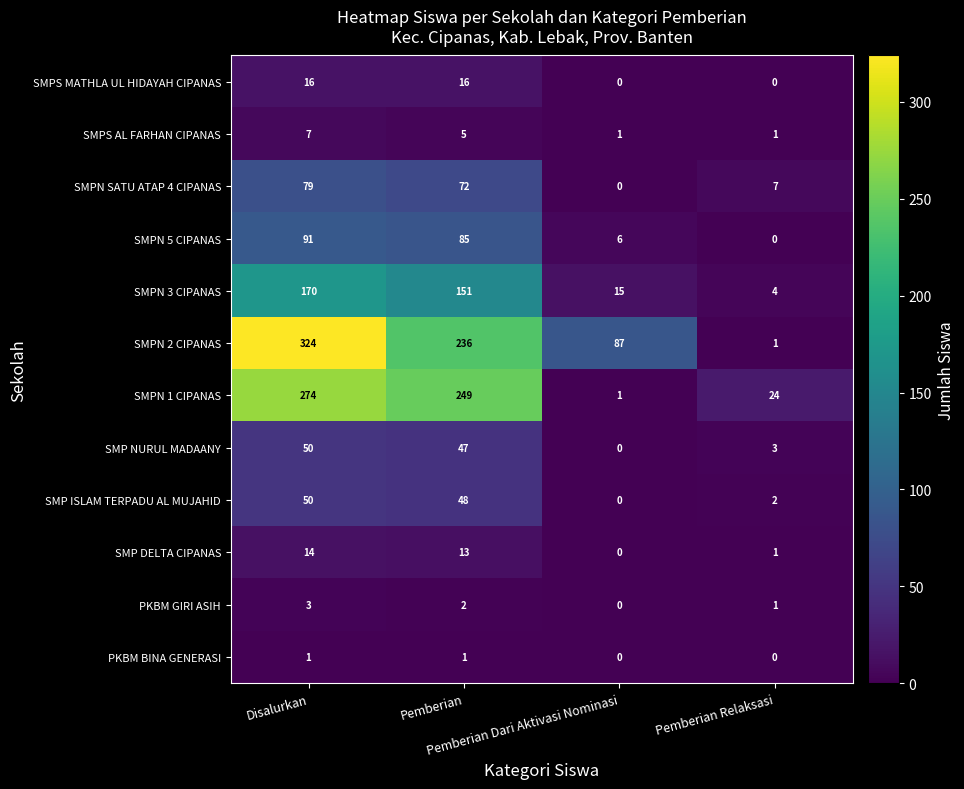

What is the difference between the highest and lowest values at Disalurkan?

323